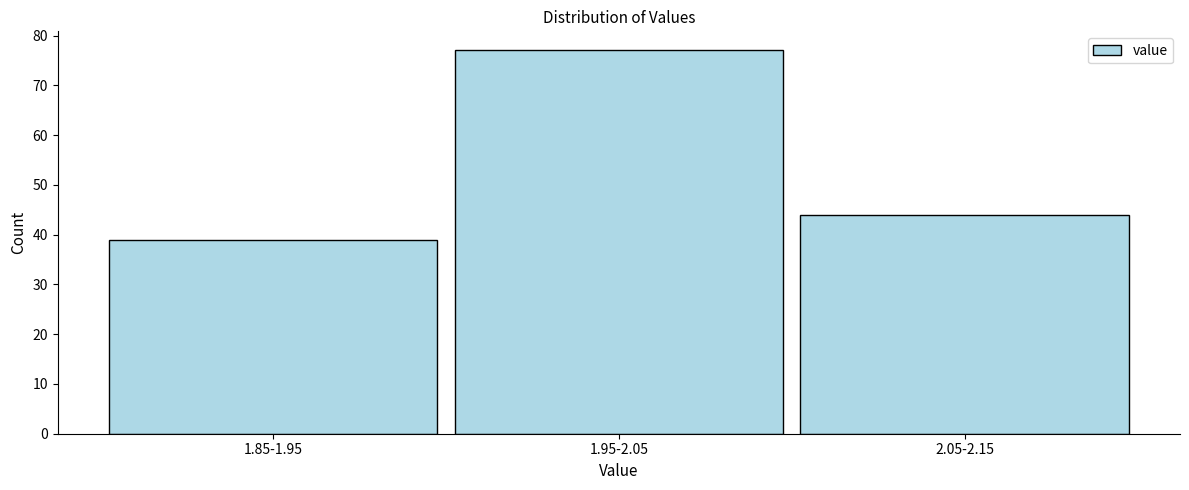

Reading left to right, extract all data points from this chart.

39	77	44